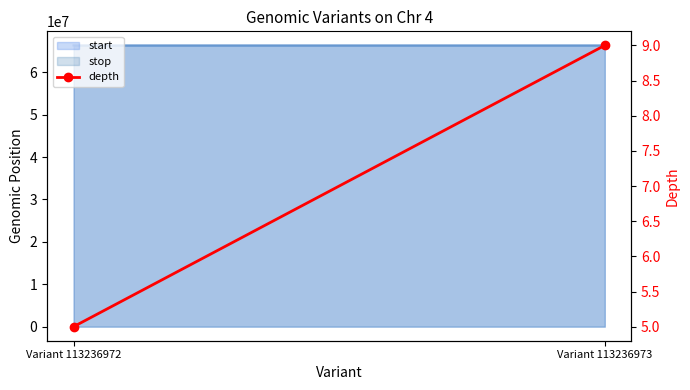

The value at Variant 113236973 is 9. True or false?

True